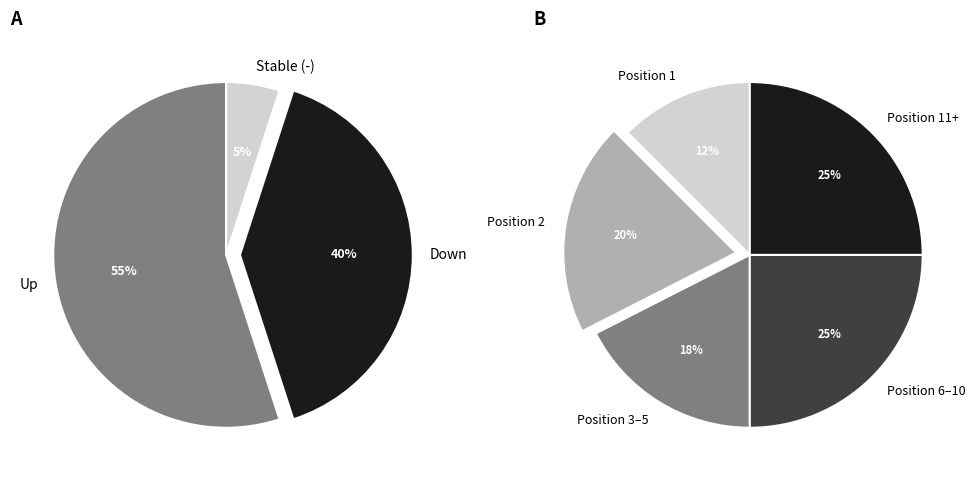

How many slices are in this pie chart?

3